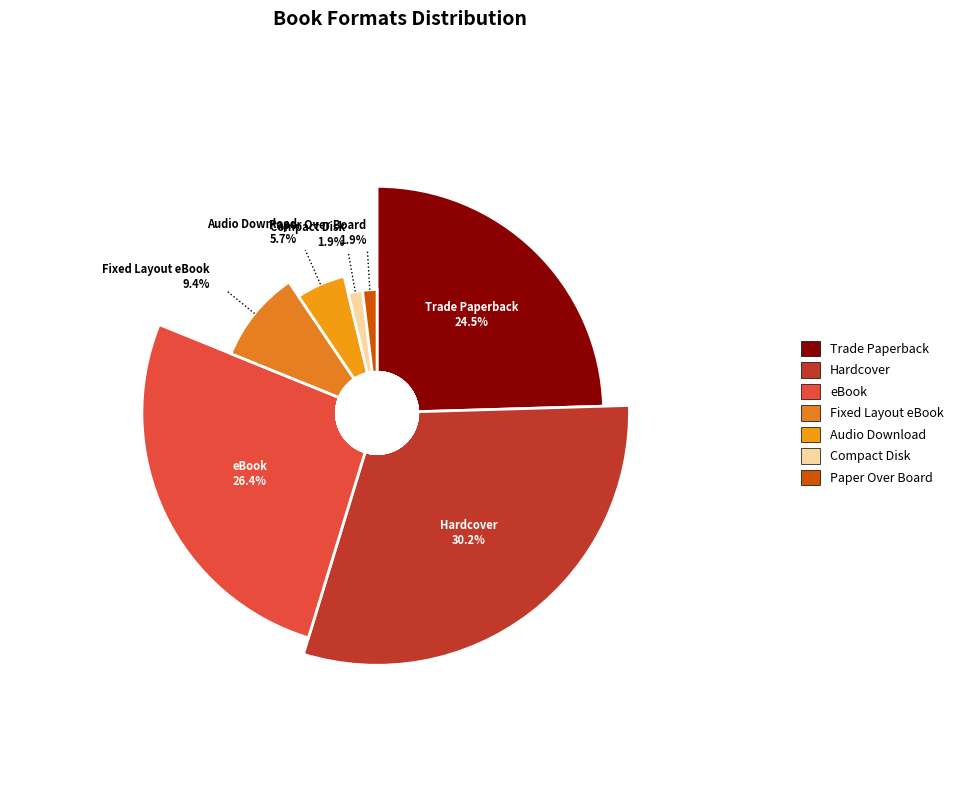

True or false: Audio Download accounts for 1% of the total.

False